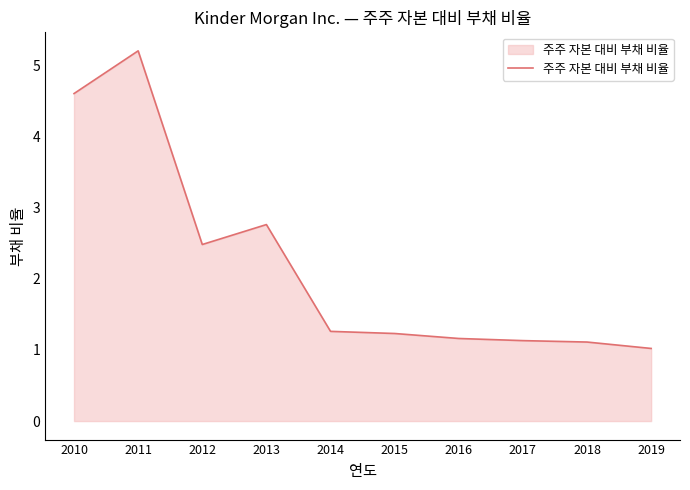

Between 2016 and 2012, which is larger?

2012